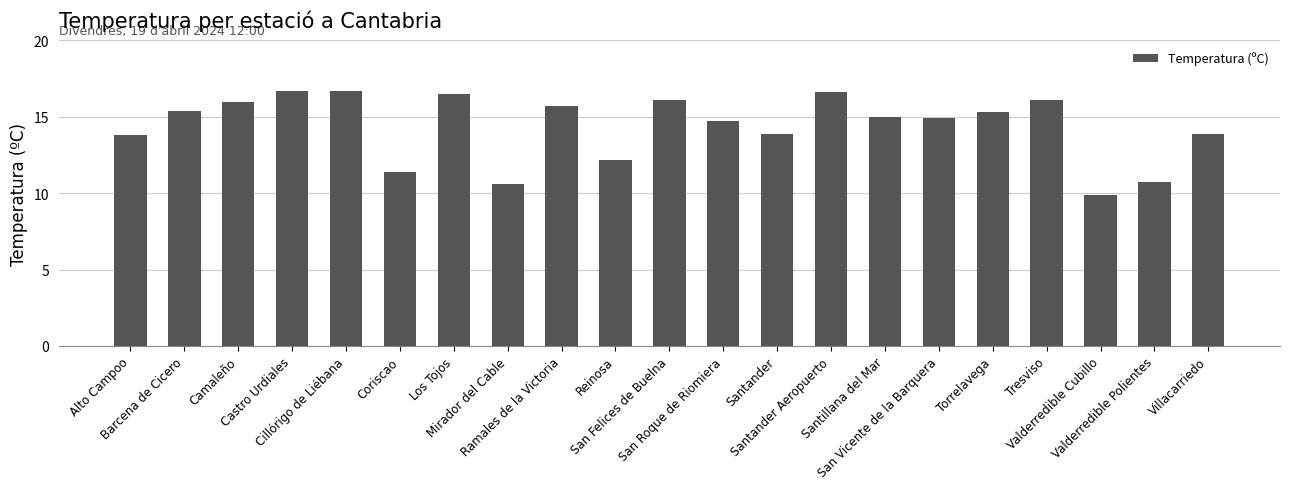

What is the maximum value shown in the chart?

16.7